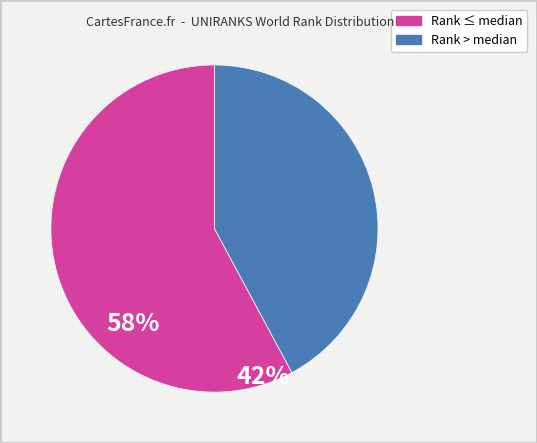

Is there any slice that represents more than half of the pie?

Yes